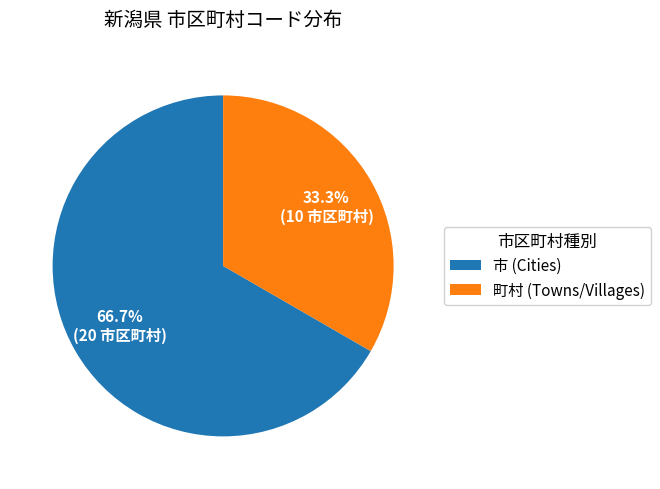

Rank the categories by value from highest to lowest.

市 (Cities), 町村 (Towns/Villages)